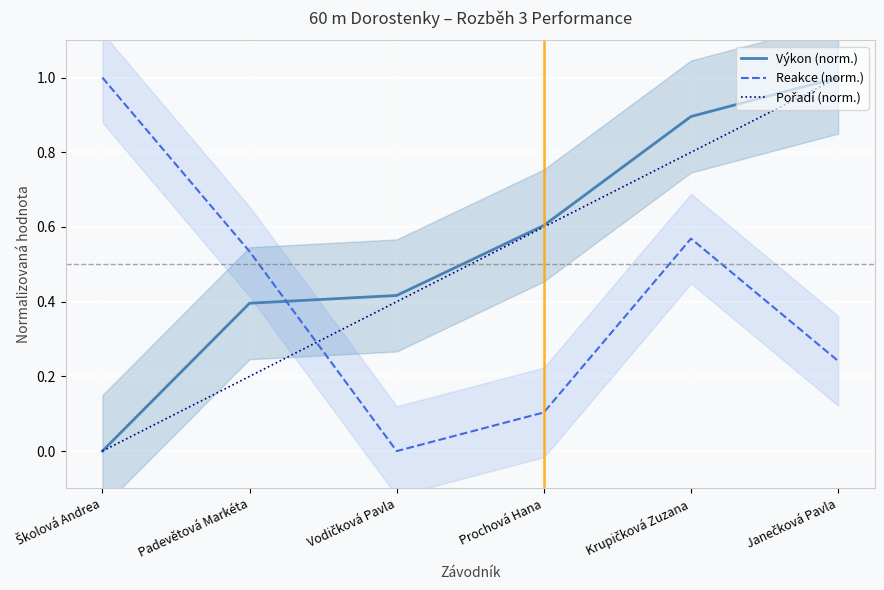

Does the chart display data point markers on the line(s)?

No